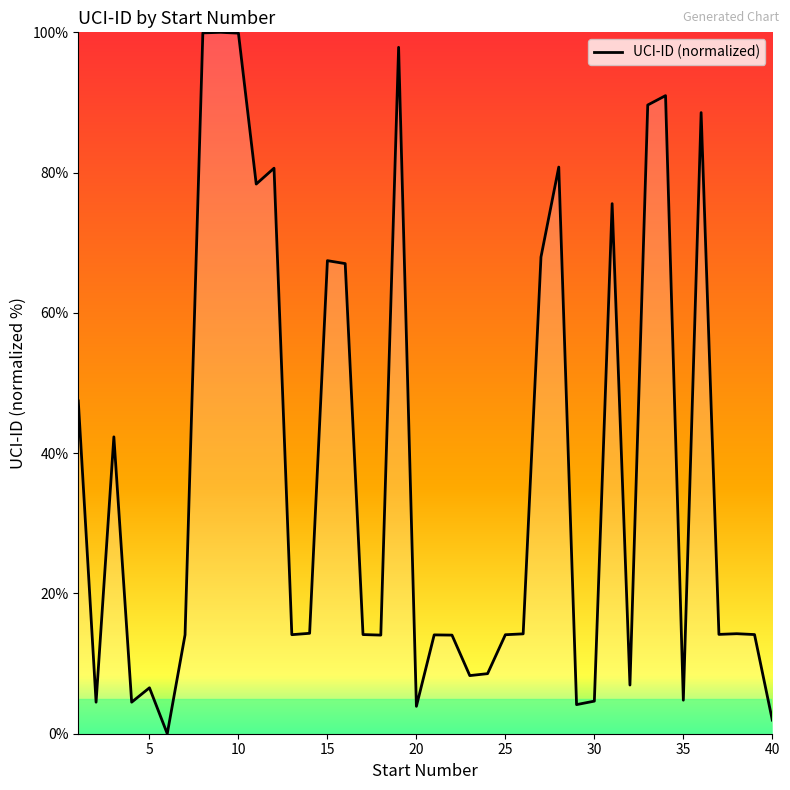

What is the difference between the maximum and minimum values?

100.0